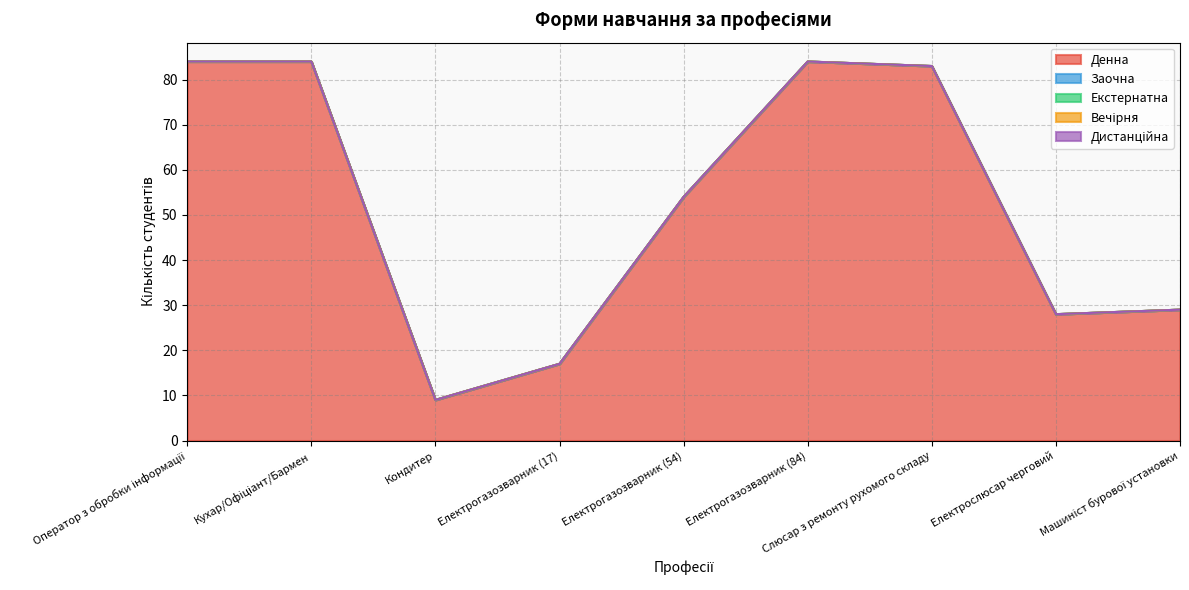

True or false: Дистанційна and Екстернатна cross at least once.

False